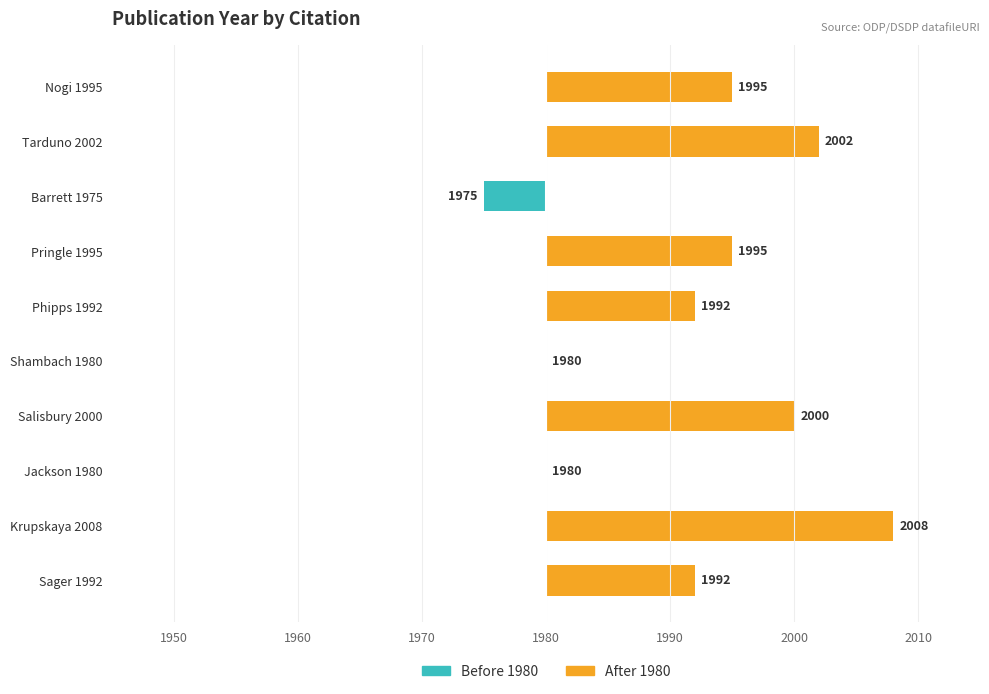

What is the sum of all After 1980 values?

124